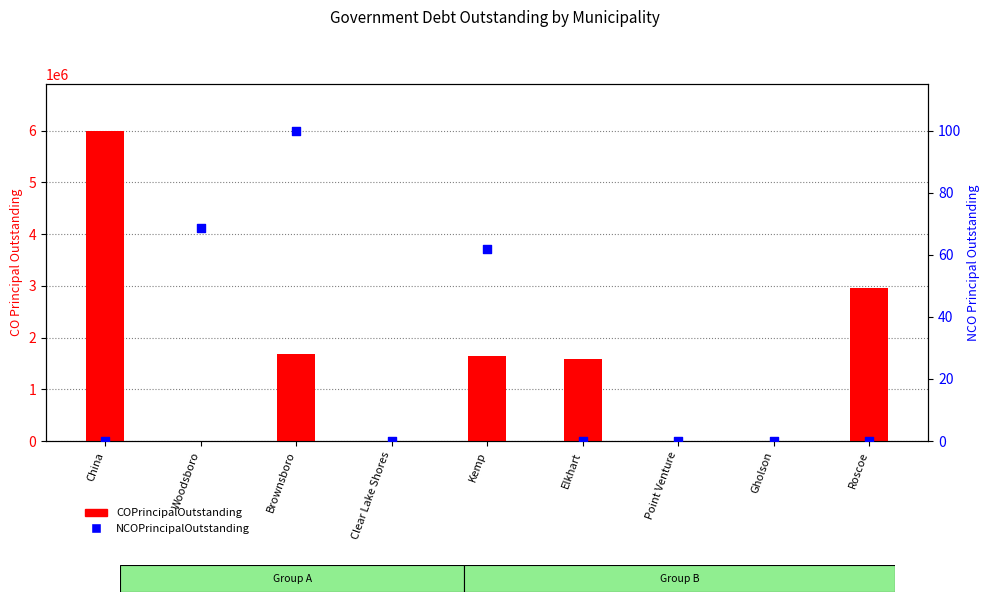

At how many categories does at least one series exceed 236289?

5